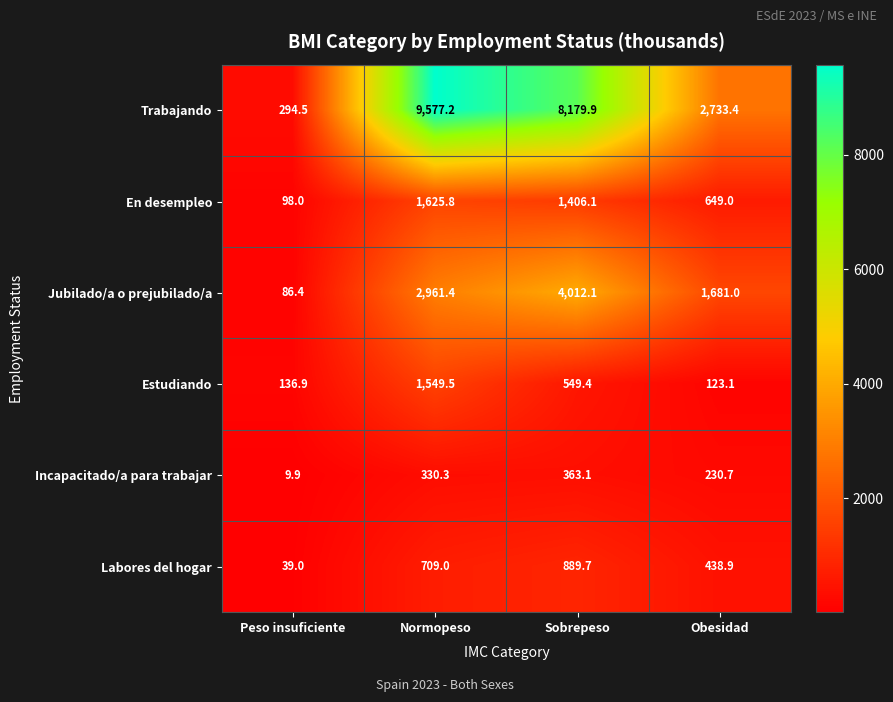

Reading right to left, list all the values displayed in this chart.

Trabajando: 2733.4	8179.9	9577.2	294.5
En desempleo: 649.0	1406.1	1625.8	98.0
Jubilado/a o prejubilado/a: 1681.0	4012.1	2961.4	86.4
Estudiando: 123.1	549.4	1549.5	136.9
Incapacitado/a para trabajar: 230.7	363.1	330.3	9.9
Labores del hogar: 438.9	889.7	709.0	39.0